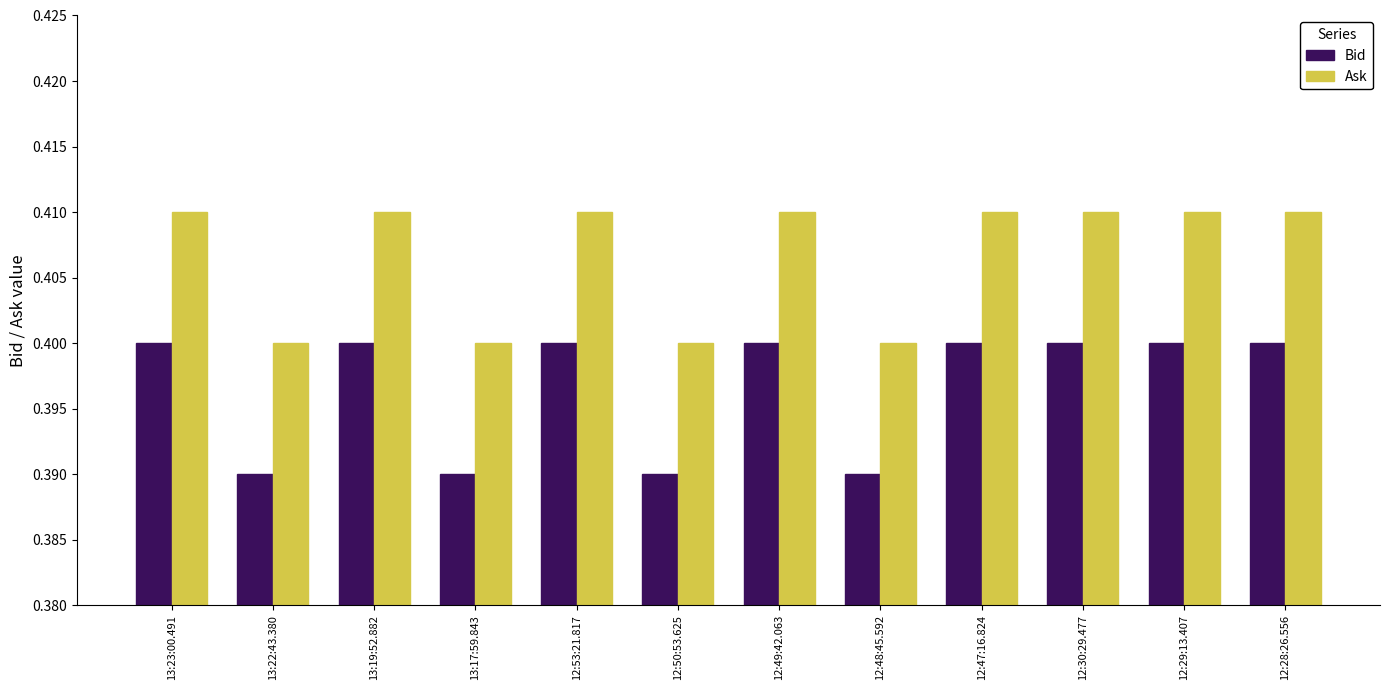

How many Bid values are between 0 and 1?

12